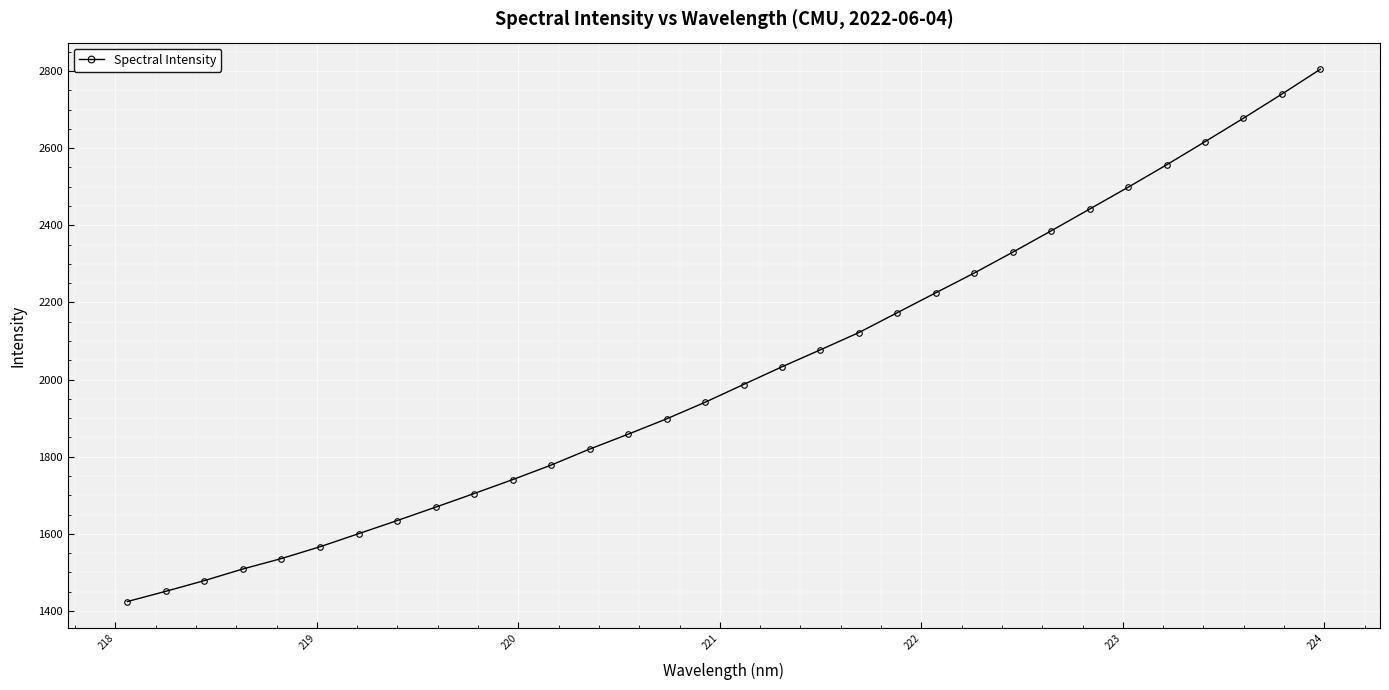

What is the minimum value shown in the chart?

1424.7